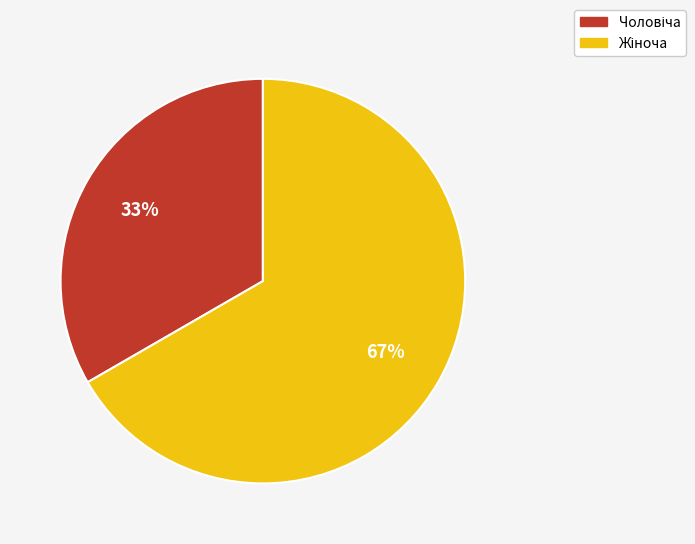

Does any single category account for the majority?

Yes